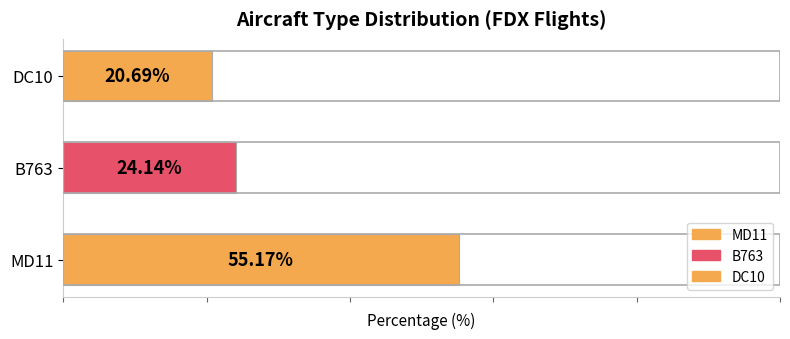

Between DC10 and B763, which is larger?

B763